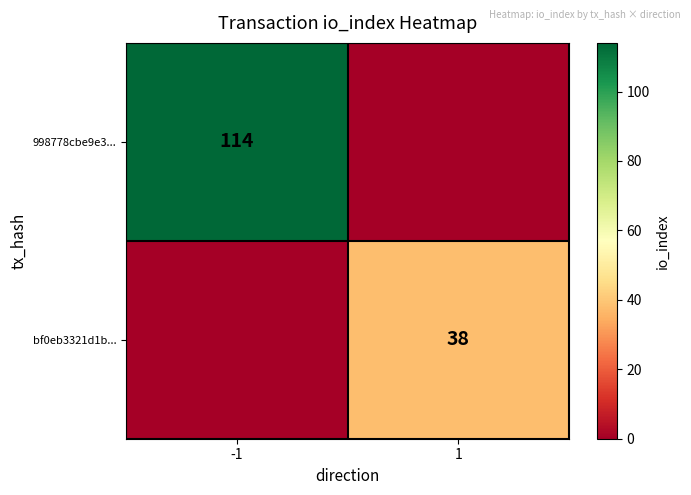

At which category is the sum across all series the highest?

-1